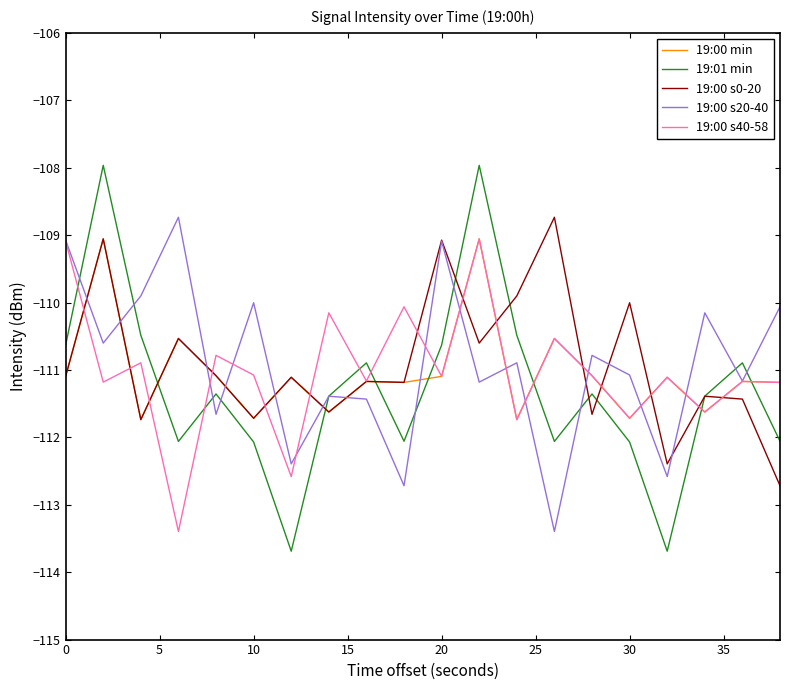

What is the highest value of the 19:00 s20-40 series?

-108.7